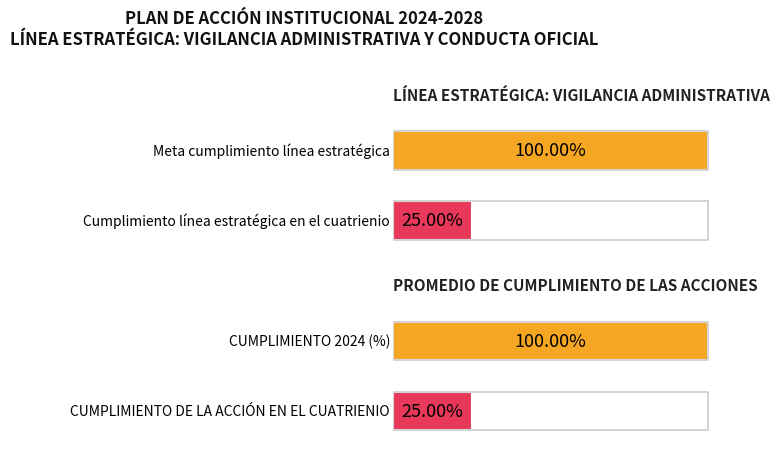

What is the value of the CUMPLIMIENTO DE LA ACCIÓN EN EL CUATREN… bar at the 3rd from the left?

0.2